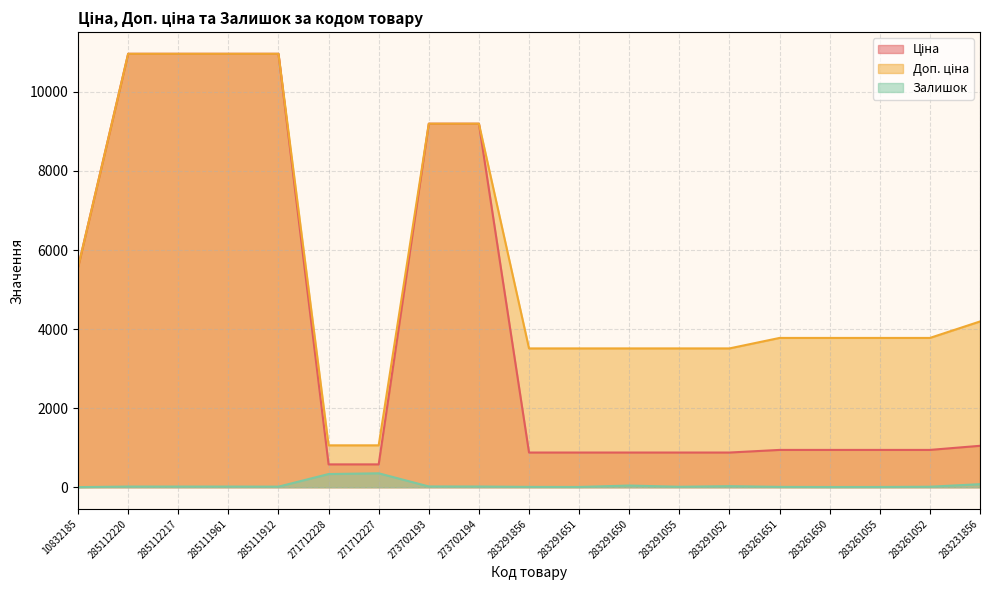

What is the minimum value for Ціна?

578.1